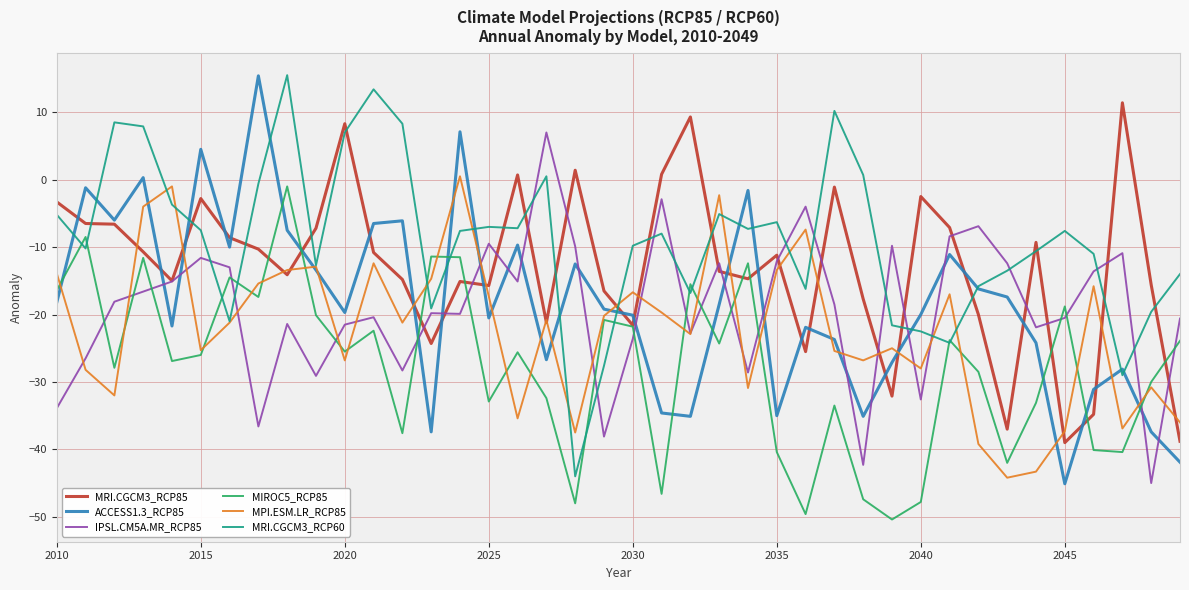

Which series ends up on top after the final intersection of MRI.CGCM3_RCP85 and MRI.CGCM3_RCP60?

MRI.CGCM3_RCP60